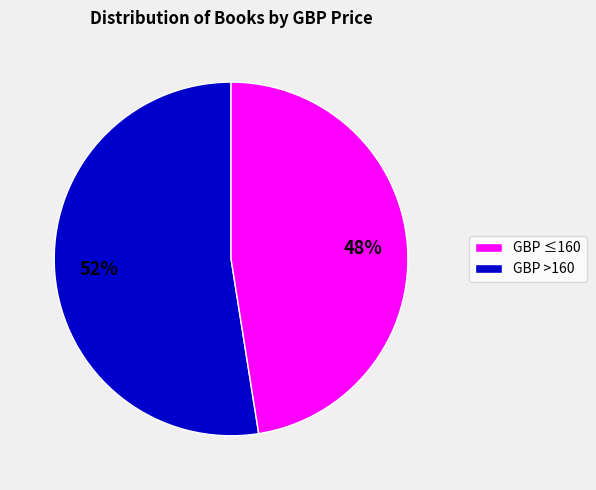

To the nearest percent, what is the average slice percentage?

50%